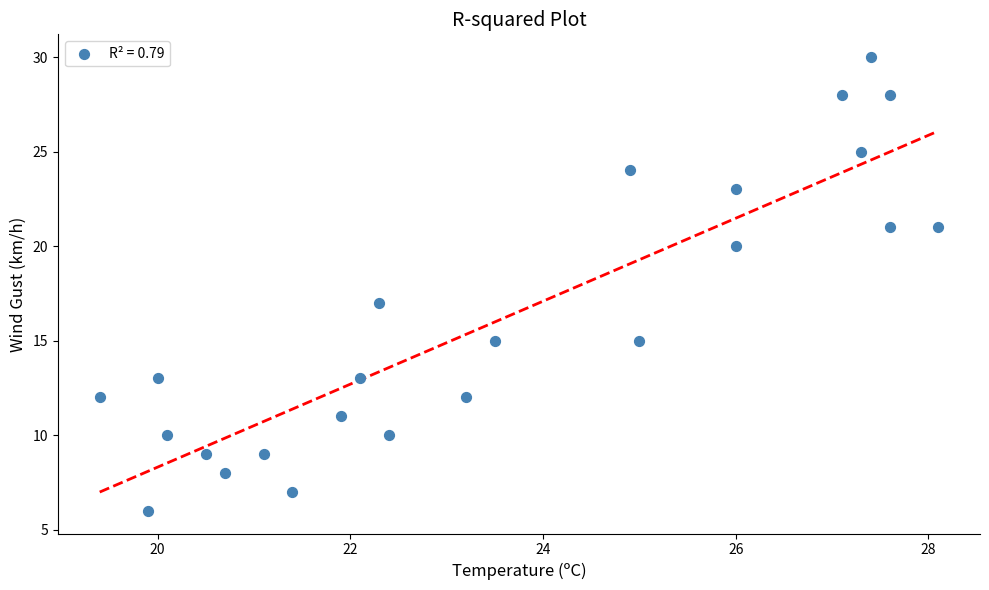

What is the range of Y values (max minus min)?

24